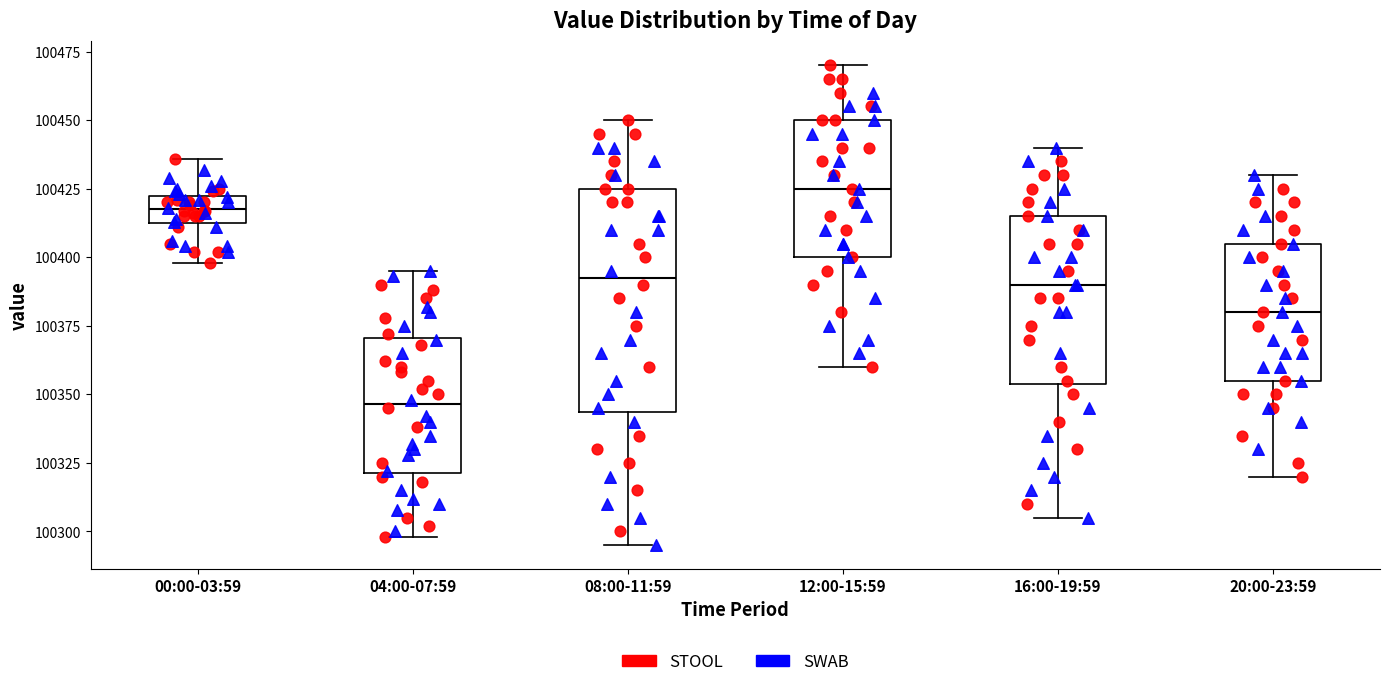

Where does the upper whisker of the box for 04:00-07:59 end on the y-axis? The values are not printed on the chart, so give them approximately, as read against the axis.

100395